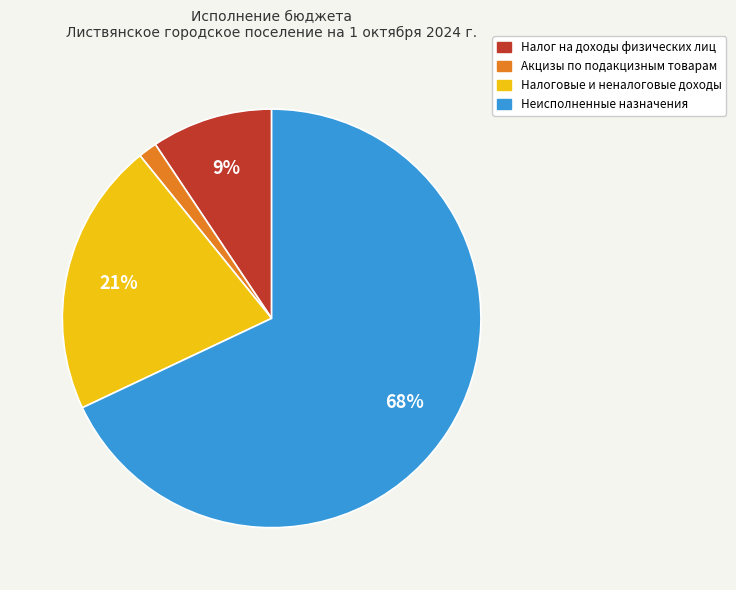

Is there any slice that represents more than half of the pie?

Yes